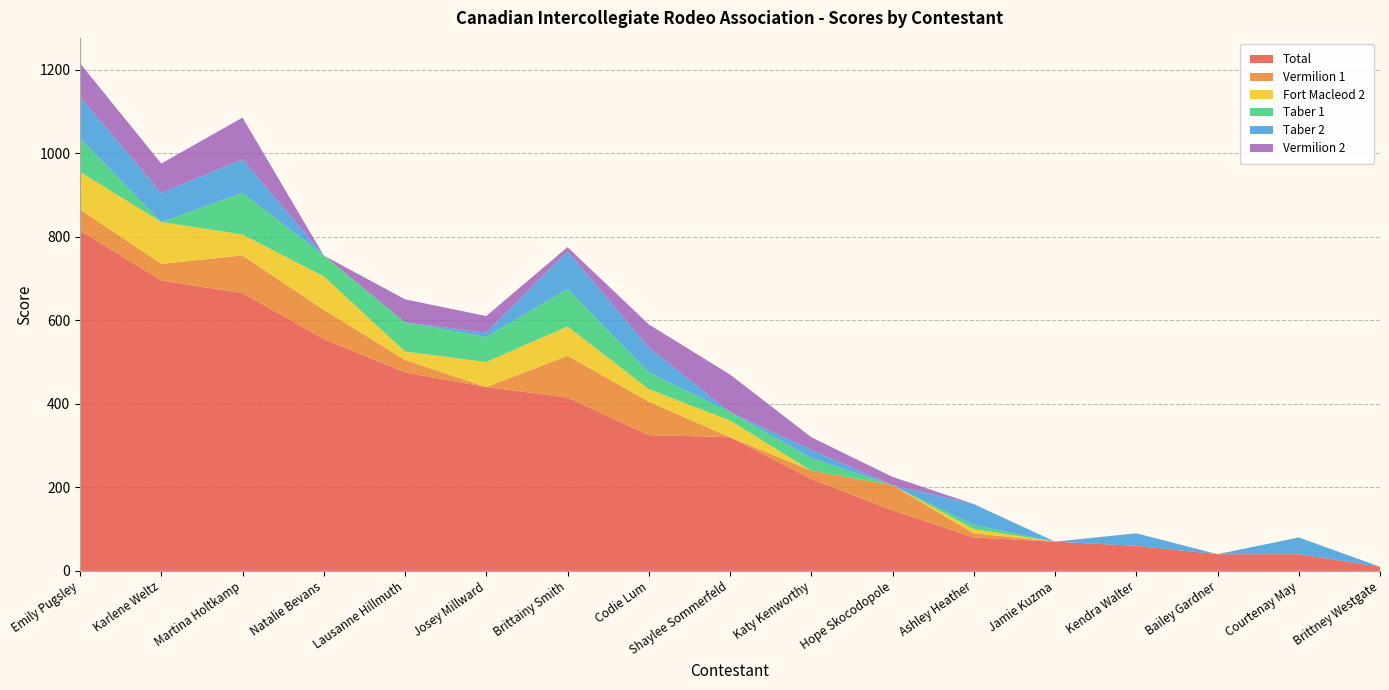

Reading left to right, what are all the values shown in this chart?

Total: Emily Pugsley=815	Karlene Weltz=695	Martina Holtkamp=665	Natalie Bevans=555	Lausanne Hillmuth=475	Josey Millward=440	Brittainy Smith=415	Codie Lum=325	Shaylee Sommerfeld=320	Katy Kenworthy=220	Hope Skocodopole=145	Ashley Heather=80	Jamie Kuzma=70	Kendra Walter=60	Bailey Gardner=40	Courtenay May=40	Brittney Westgate=10
Vermilion 1: Emily Pugsley=50	Karlene Weltz=40	Martina Holtkamp=90	Natalie Bevans=70	Lausanne Hillmuth=30	Josey Millward=0	Brittainy Smith=100	Codie Lum=80	Shaylee Sommerfeld=0	Katy Kenworthy=20	Hope Skocodopole=60	Ashley Heather=10	Jamie Kuzma=0	Kendra Walter=0	Bailey Gardner=0	Courtenay May=0	Brittney Westgate=0
Fort Macleod 2: Emily Pugsley=90	Karlene Weltz=100	Martina Holtkamp=50	Natalie Bevans=80	Lausanne Hillmuth=20	Josey Millward=60	Brittainy Smith=70	Codie Lum=30	Shaylee Sommerfeld=40	Katy Kenworthy=0	Hope Skocodopole=0	Ashley Heather=10	Jamie Kuzma=0	Kendra Walter=0	Bailey Gardner=0	Courtenay May=0	Brittney Westgate=0
Taber 1: Emily Pugsley=80	Karlene Weltz=0	Martina Holtkamp=100	Natalie Bevans=50	Lausanne Hillmuth=70	Josey Millward=60	Brittainy Smith=90	Codie Lum=40	Shaylee Sommerfeld=20	Katy Kenworthy=30	Hope Skocodopole=0	Ashley Heather=10	Jamie Kuzma=0	Kendra Walter=0	Bailey Gardner=0	Courtenay May=0	Brittney Westgate=0
Taber 2: Emily Pugsley=100	Karlene Weltz=70	Martina Holtkamp=80	Natalie Bevans=0	Lausanne Hillmuth=0	Josey Millward=10	Brittainy Smith=90	Codie Lum=60	Shaylee Sommerfeld=0	Katy Kenworthy=20	Hope Skocodopole=0	Ashley Heather=50	Jamie Kuzma=0	Kendra Walter=30	Bailey Gardner=0	Courtenay May=40	Brittney Westgate=0
Vermilion 2: Emily Pugsley=80	Karlene Weltz=70	Martina Holtkamp=100	Natalie Bevans=0	Lausanne Hillmuth=55	Josey Millward=40	Brittainy Smith=10	Codie Lum=55	Shaylee Sommerfeld=90	Katy Kenworthy=30	Hope Skocodopole=20	Ashley Heather=0	Jamie Kuzma=0	Kendra Walter=0	Bailey Gardner=0	Courtenay May=0	Brittney Westgate=0